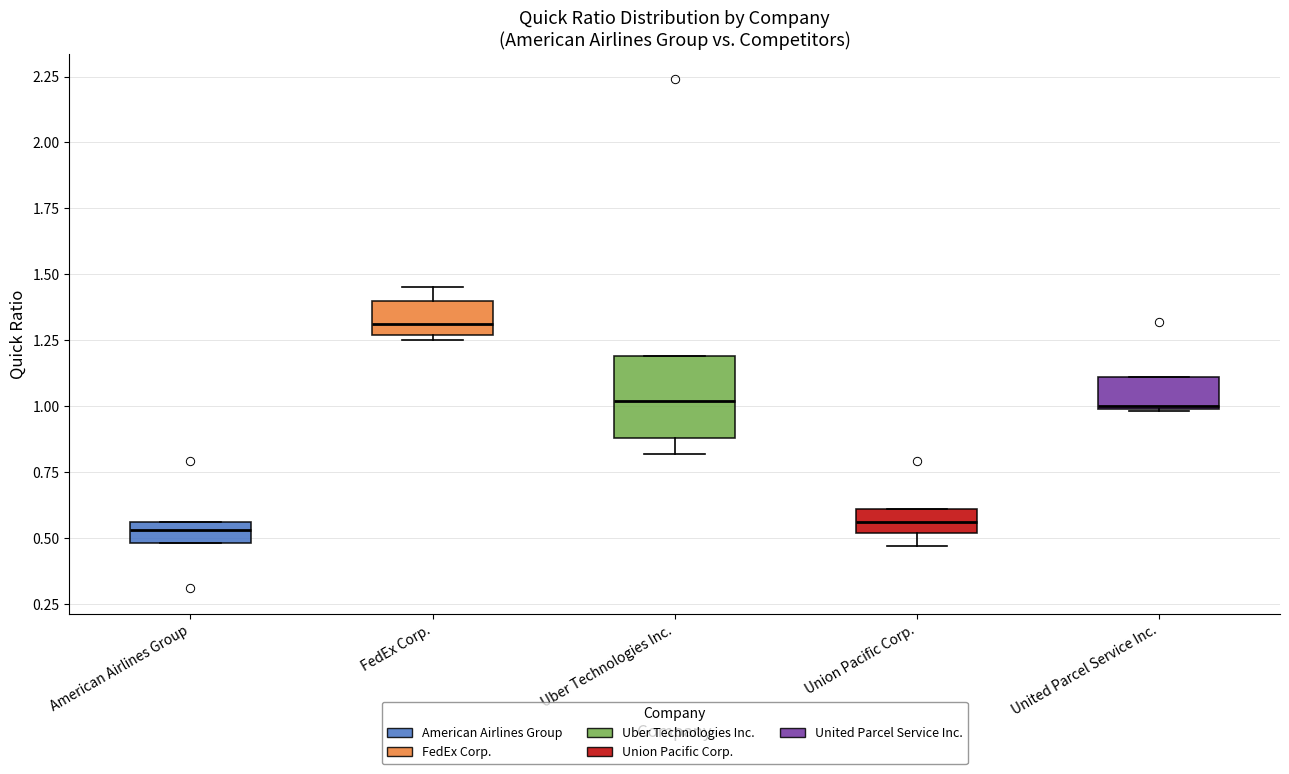

Where is the lower edge of the box for United Parcel Service Inc. on the y-axis? The values are not printed on the chart, so give them approximately, as read against the axis.

1.00